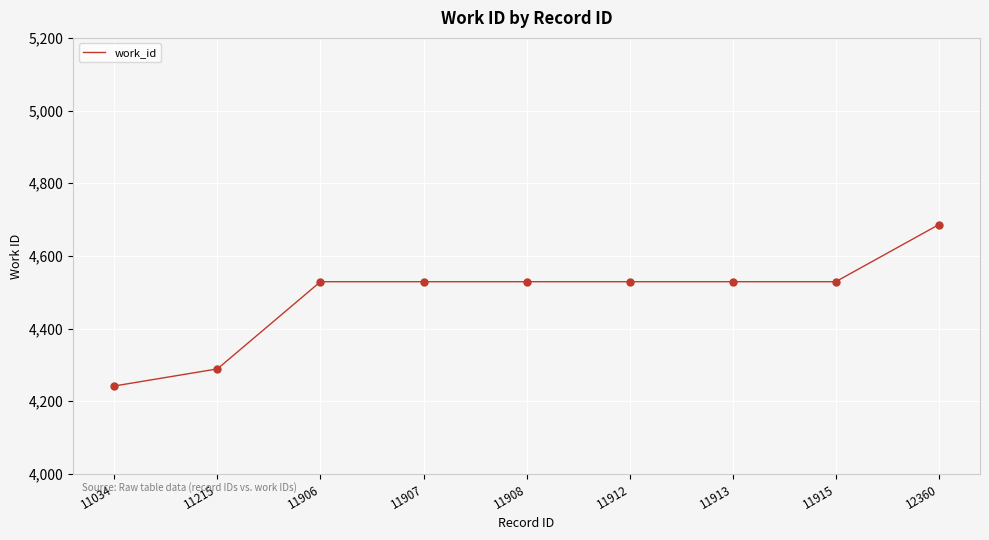

What is the change in value from 11034 to 11215?

+47